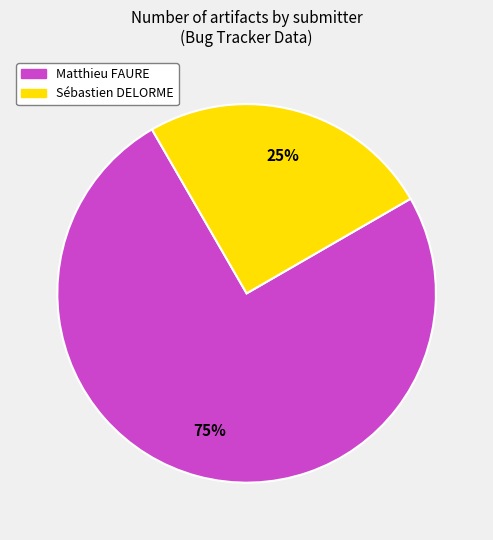

To the nearest percent, what is the difference between the largest and smallest slice percentages?

50%